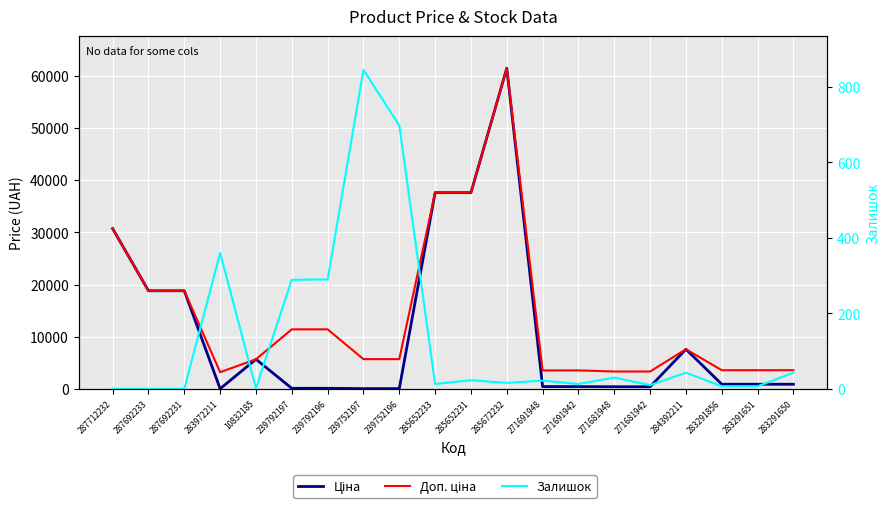

Which category has the lowest value across all series?

287712232